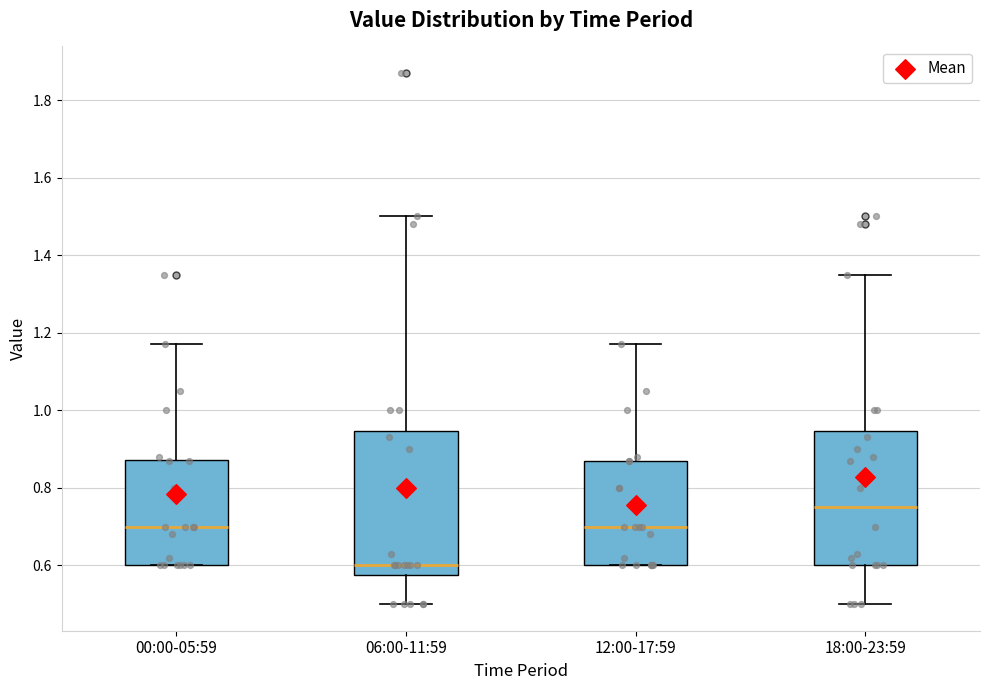

Reading left to right, read every box against the y-axis: the position of its median line, the range the box covers, and the ends of its whiskers. The values are not printed on the chart, so give them approximately, as read against the axis.

00:00-05:59: median 0.70, box 0.60 to 0.88, whiskers 0.60 to 1.18
06:00-11:59: median 0.60, box 0.58 to 0.94, whiskers 0.50 to 1.50
12:00-17:59: median 0.70, box 0.60 to 0.88, whiskers 0.60 to 1.18
18:00-23:59: median 0.76, box 0.60 to 0.94, whiskers 0.50 to 1.36